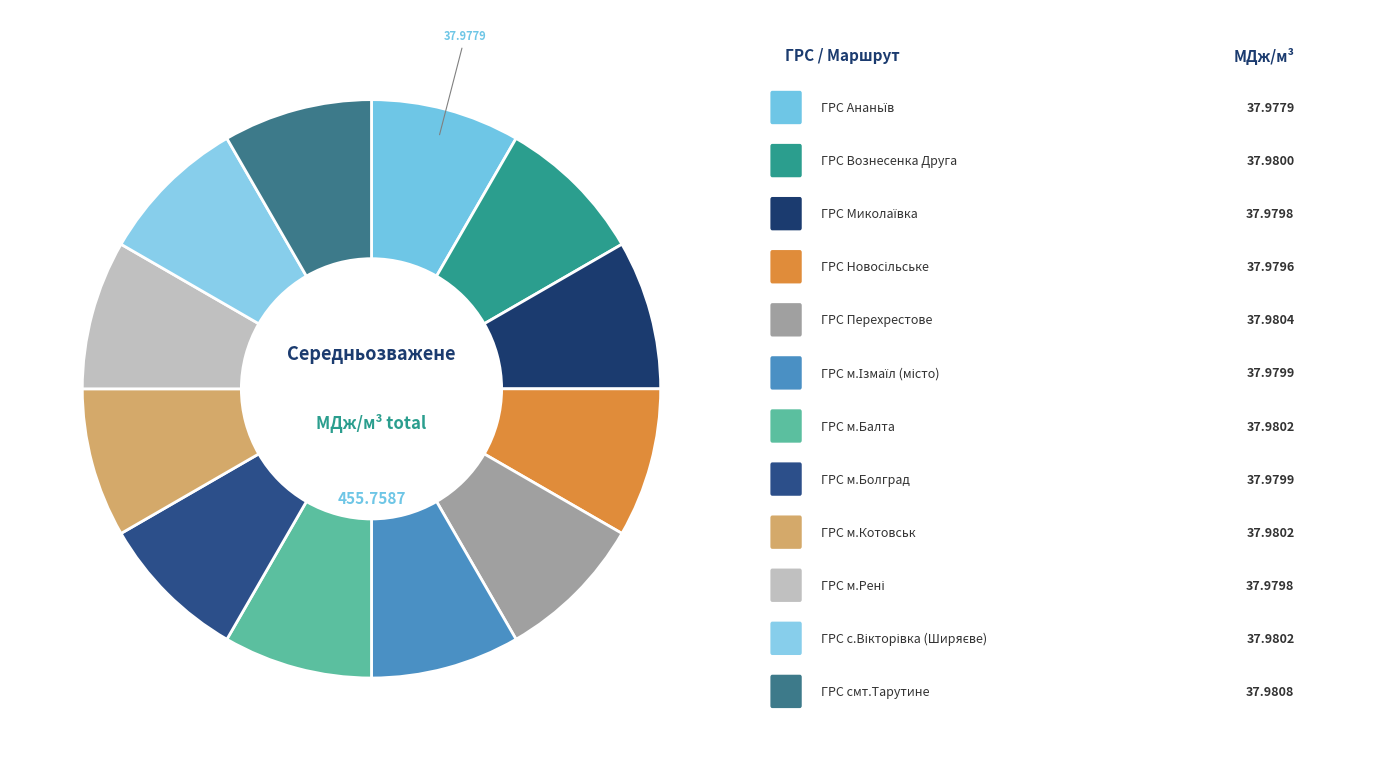

Count the number of slices in the pie.

12